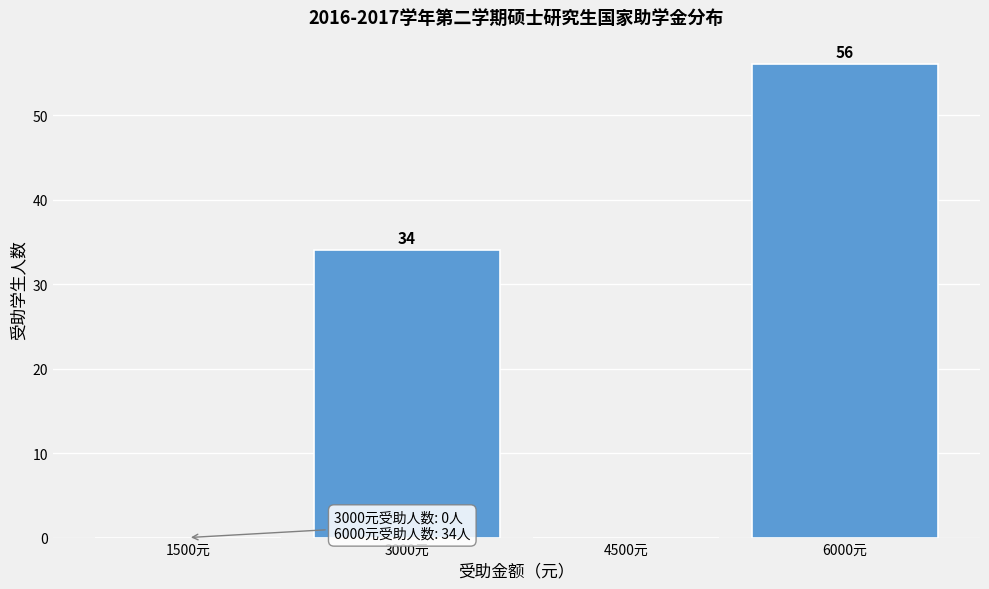

Reading left to right, what are all the values shown in this chart?

1500元=0	3000元=34	4500元=0	6000元=56